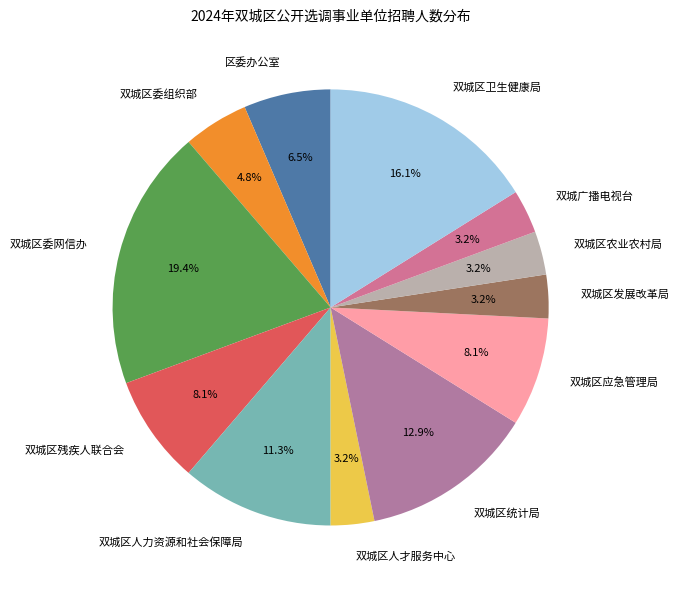

The 双城区委组织部 slice represents 13% of the pie. True or false?

False